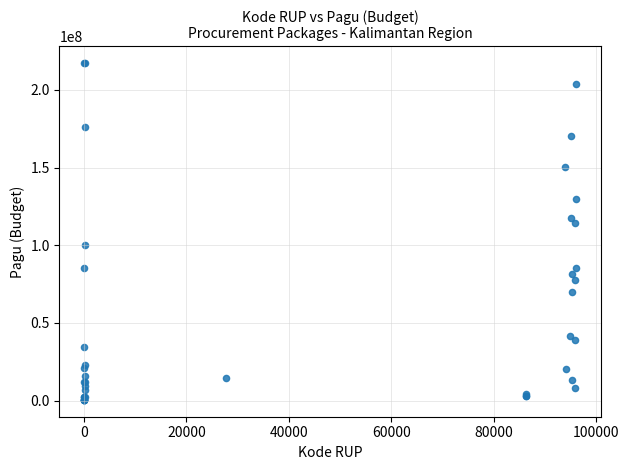

What Y value in the scatter plot is closest to 108830000?

114296000